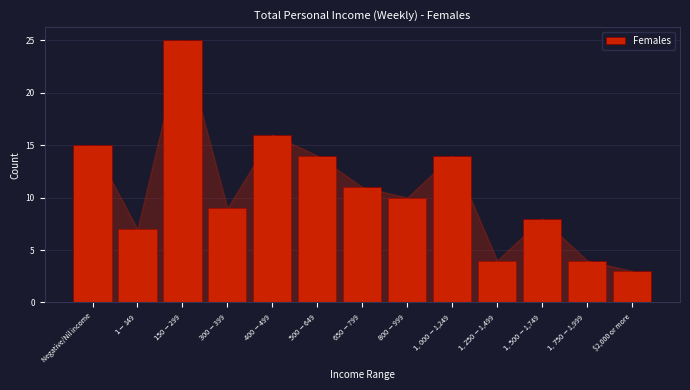

Reading right to left, transcribe all the data shown in this chart.

3	4	8	4	14	10	11	14	16	9	25	7	15